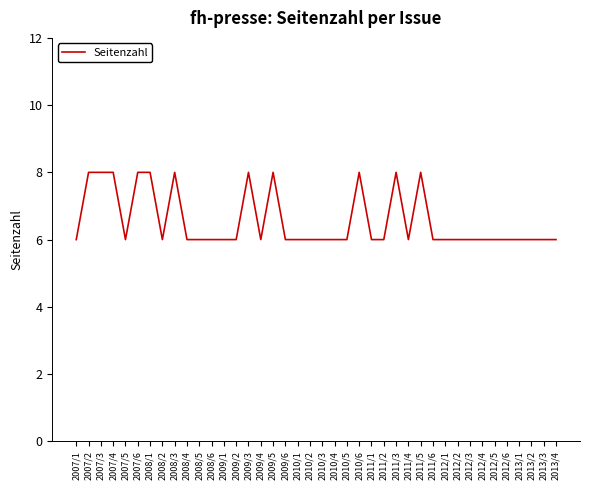

What is the greatest value displayed?

8